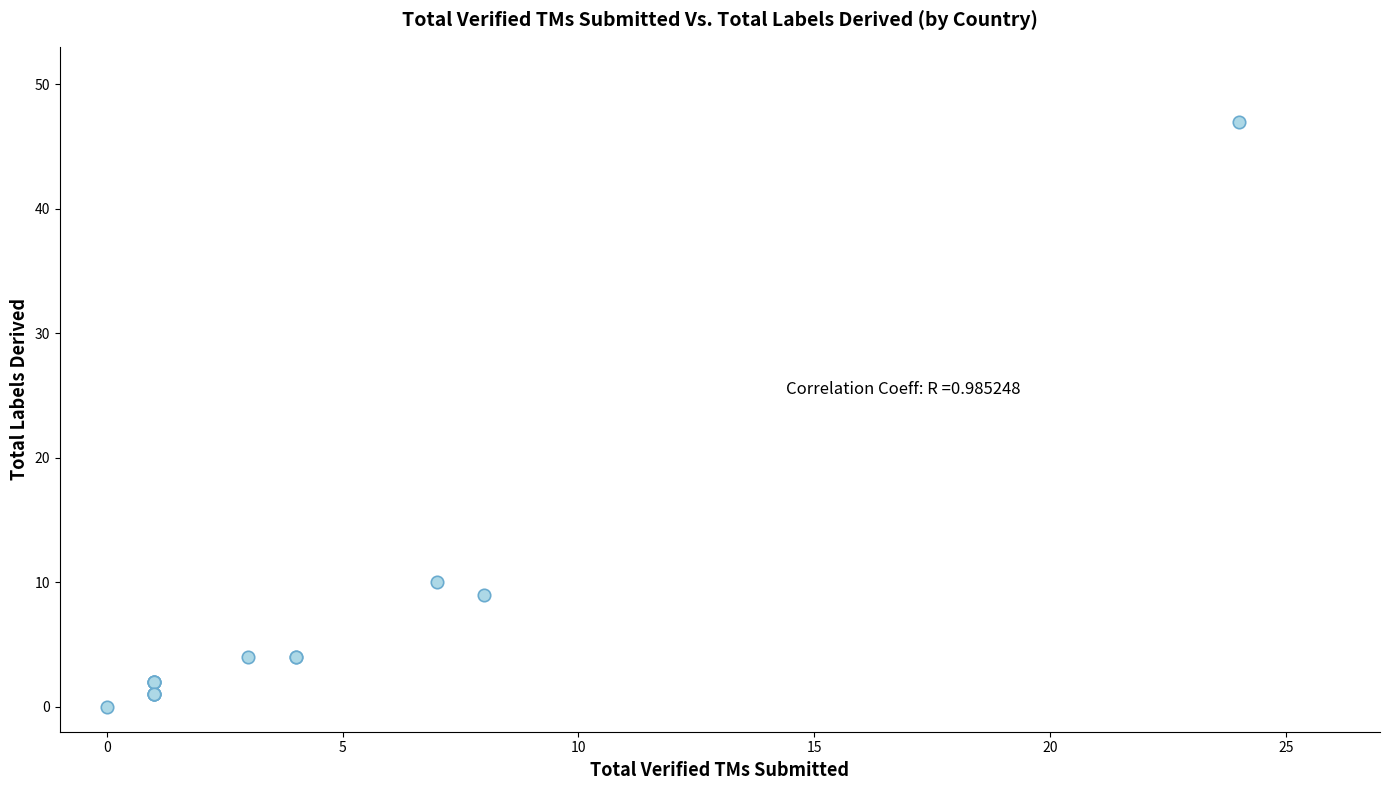

What Y value in the scatter plot is closest to 23?

10